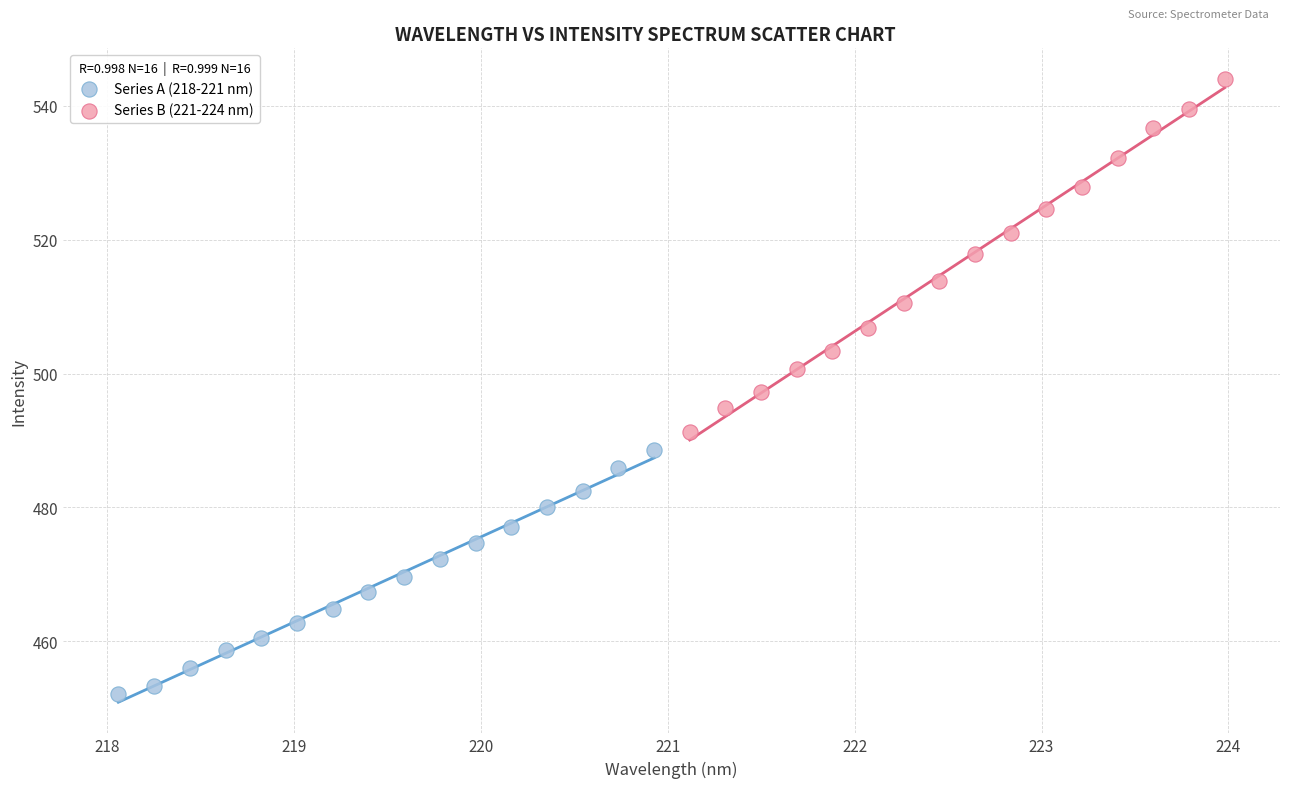

Which series has the widest spread of Y values?

Series B (221-224 nm)